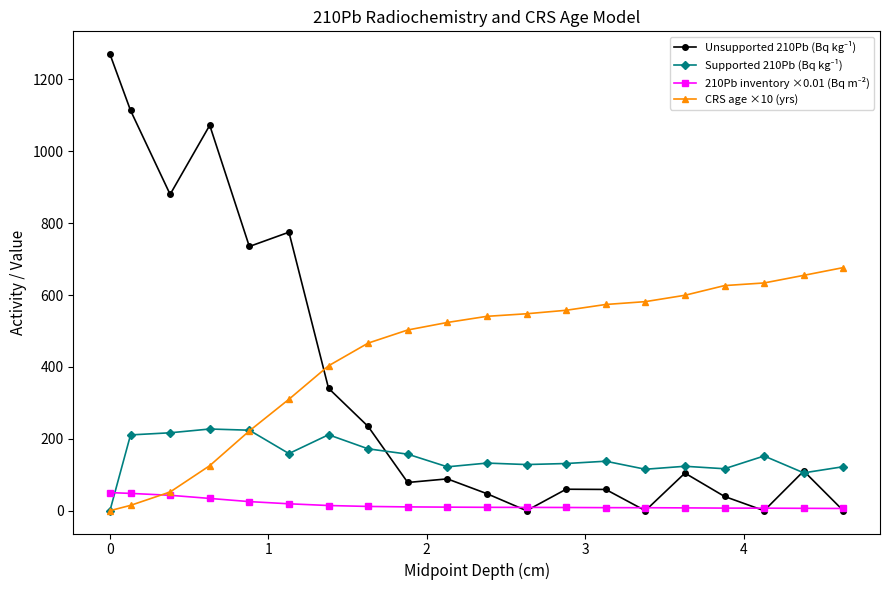

How many data points does each series have?

20